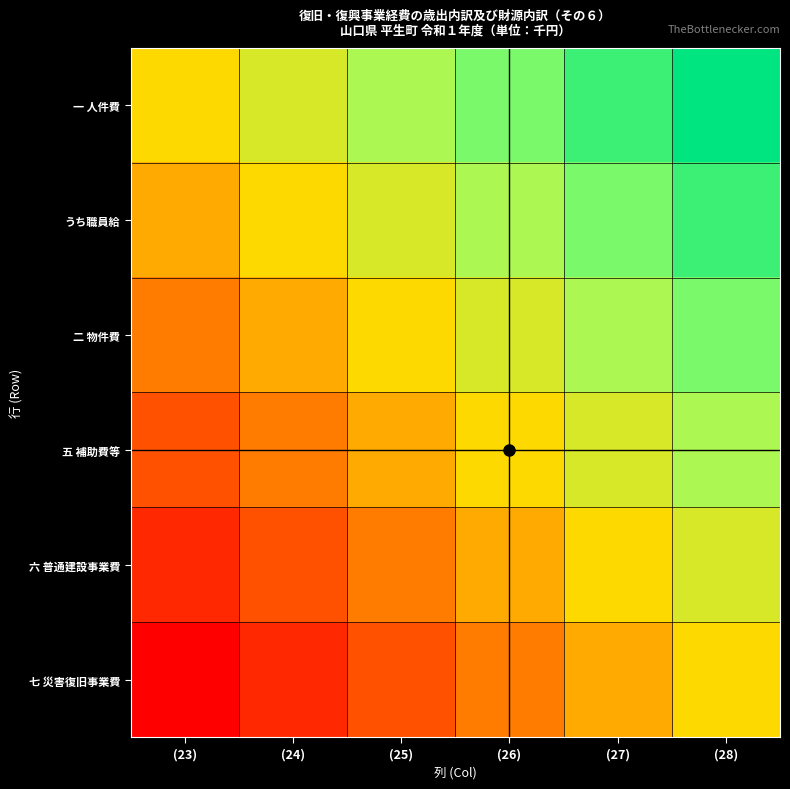

List the series in order of their peak value, highest first.

一 人件費, うち職員給, 二 物件費, 五 補助費等, 六 普通建設事業費, 七 災害復旧事業費